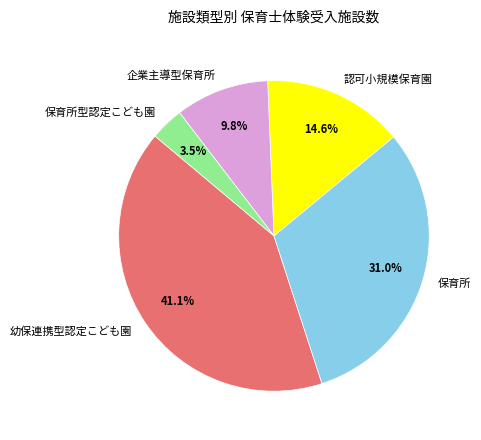

Rank the categories by value from highest to lowest.

幼保連携型認定こども園, 保育所, 認可小規模保育園, 企業主導型保育所, 保育所型認定こども園